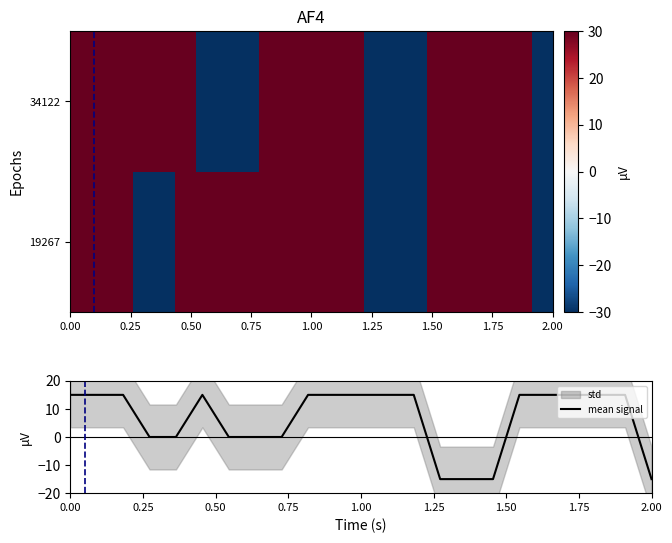

What is the difference between the maximum and second lowest values in the mean signal series?

30